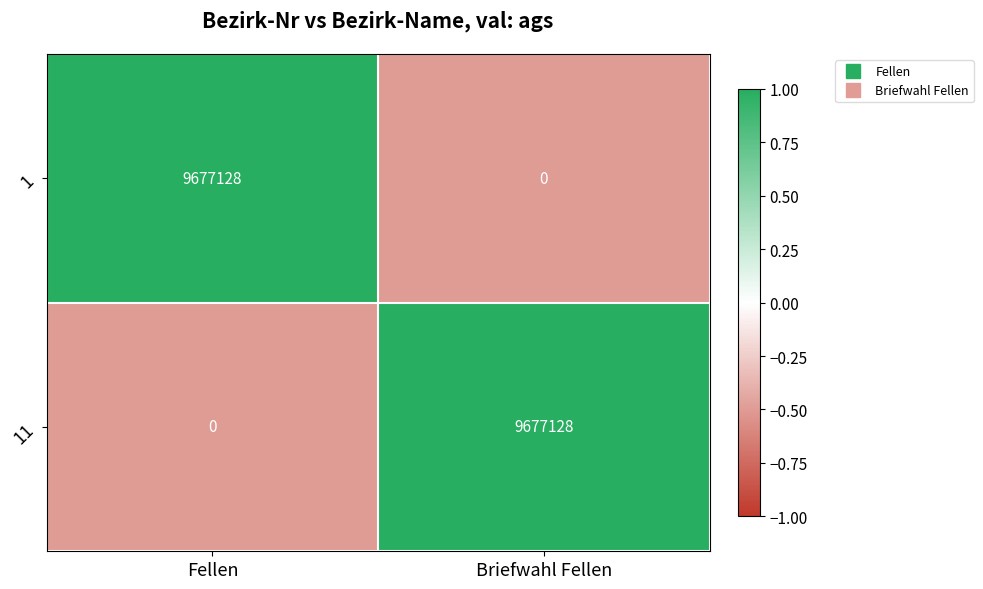

Reading right to left, list all the values displayed in this chart.

1: Briefwahl Fellen=0	Fellen=9677128
11: Briefwahl Fellen=9677128	Fellen=0